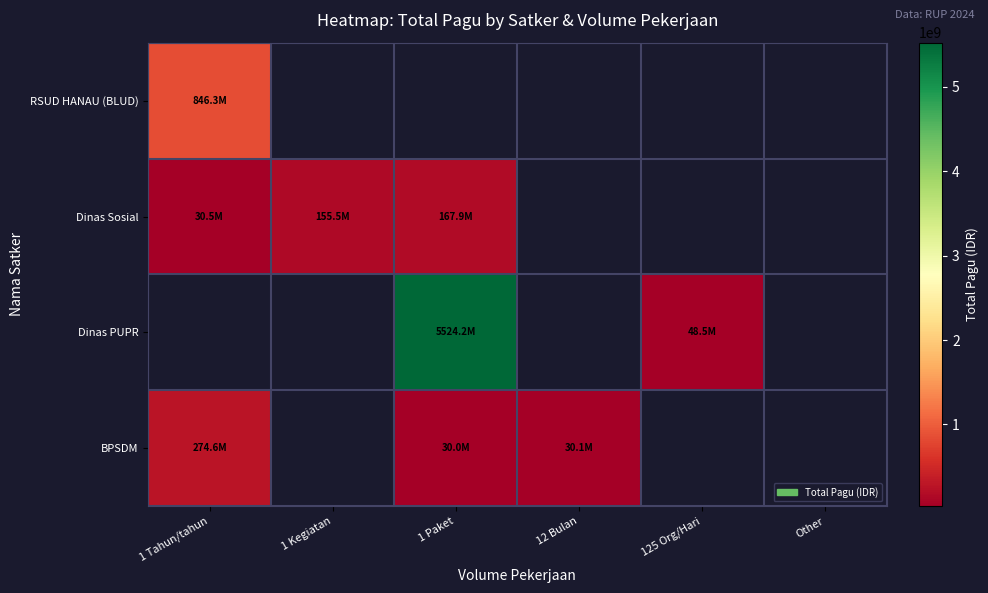

What is the minimum value for RSUD HANAU (BLUD)?

846300000.0